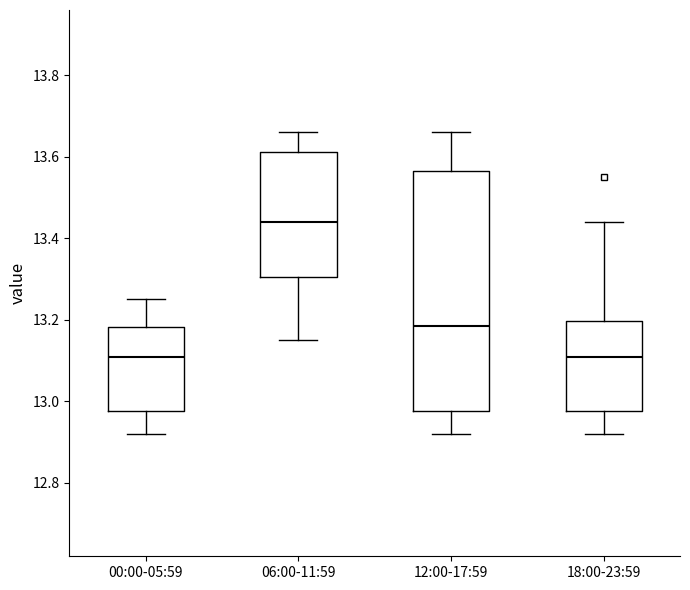

Reading left to right, transcribe this box plot: for each box, give where its median line is, the range the box spans, and where its two whiskers end, as read against the y-axis. The values are not printed on the chart, so give them approximately, as read against the axis.

00:00-05:59: median 13.12, box 12.98 to 13.18, whiskers 12.92 to 13.26
06:00-11:59: median 13.44, box 13.30 to 13.62, whiskers 13.16 to 13.66
12:00-17:59: median 13.18, box 12.98 to 13.56, whiskers 12.92 to 13.66
18:00-23:59: median 13.12, box 12.98 to 13.20, whiskers 12.92 to 13.44